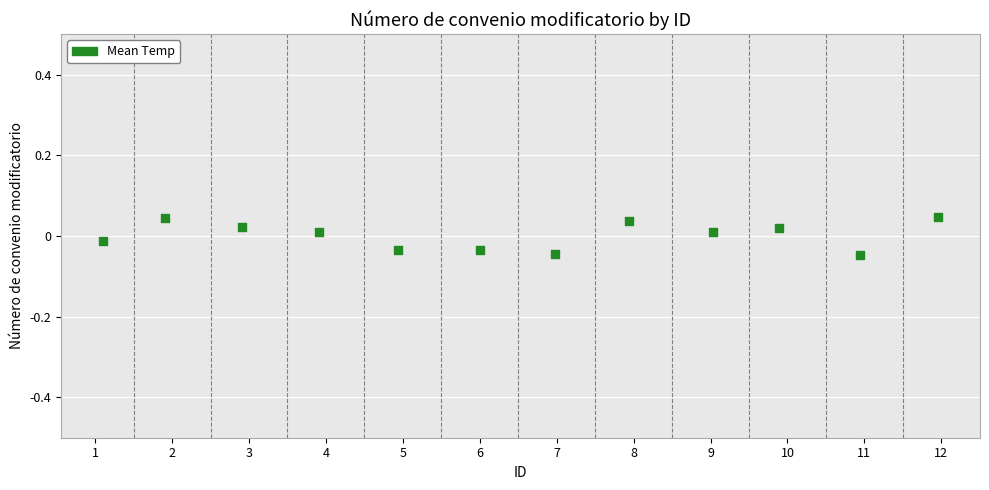

What is the average X value?

6.5